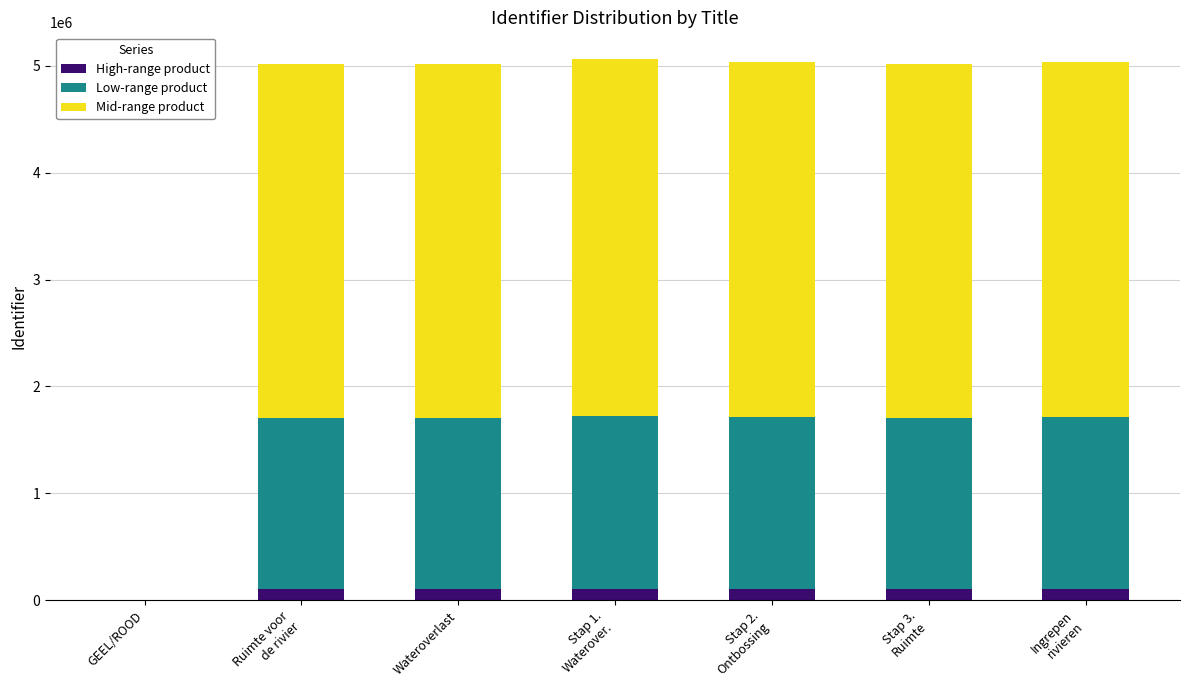

What is the total value across all series at Wateroverlast?

5014891